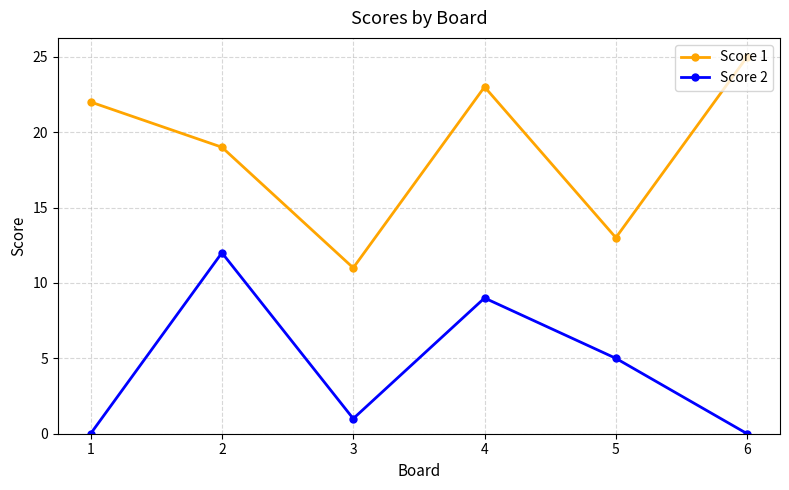

How many lines are shown in the chart?

2